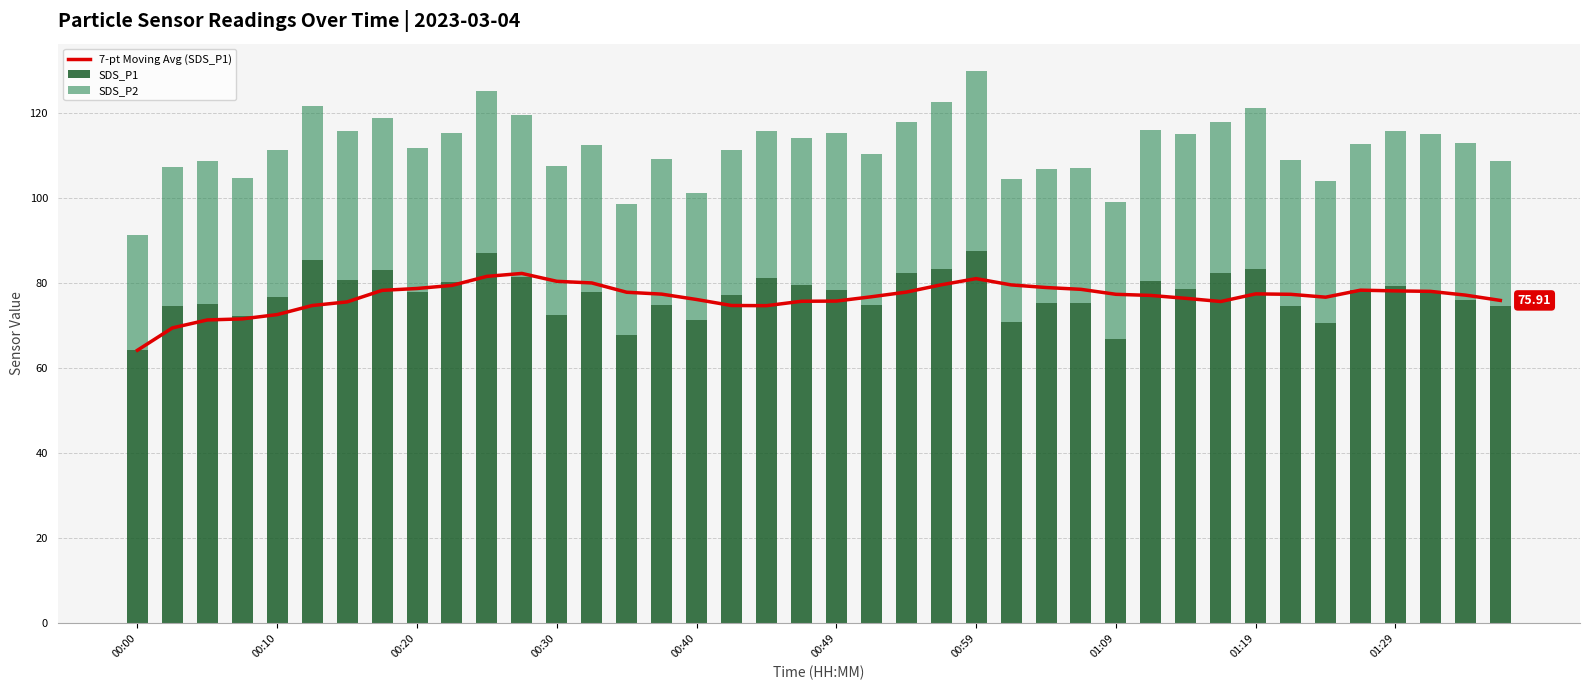

At which label is SDS_P2 closest to 34?

17